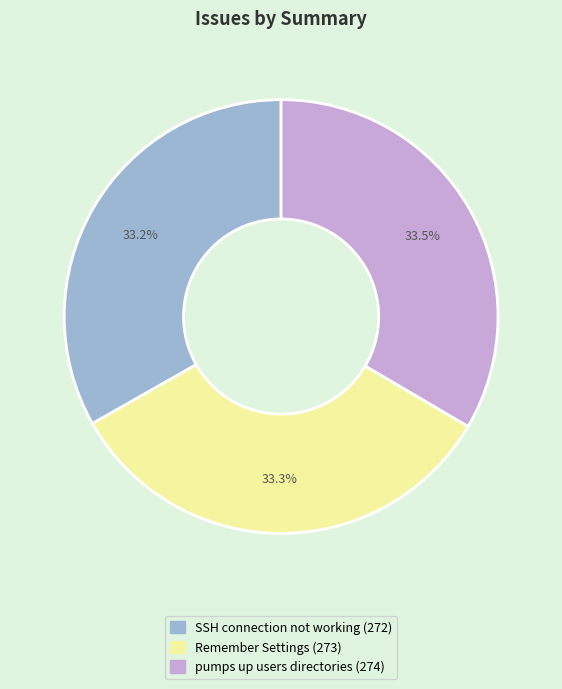

Approximately how many times larger is the value at Remember Settings compared to pumps up users directories?

1.0